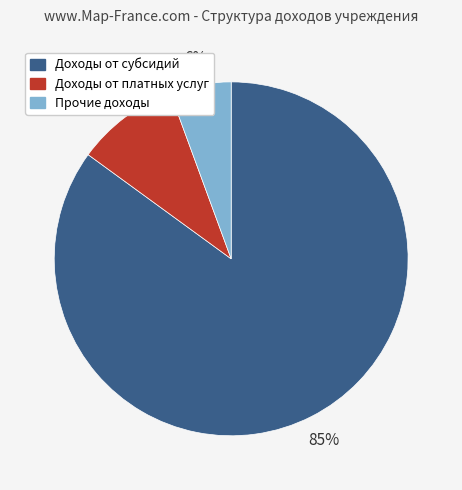

Which slice is the largest?

Доходы от субсидий